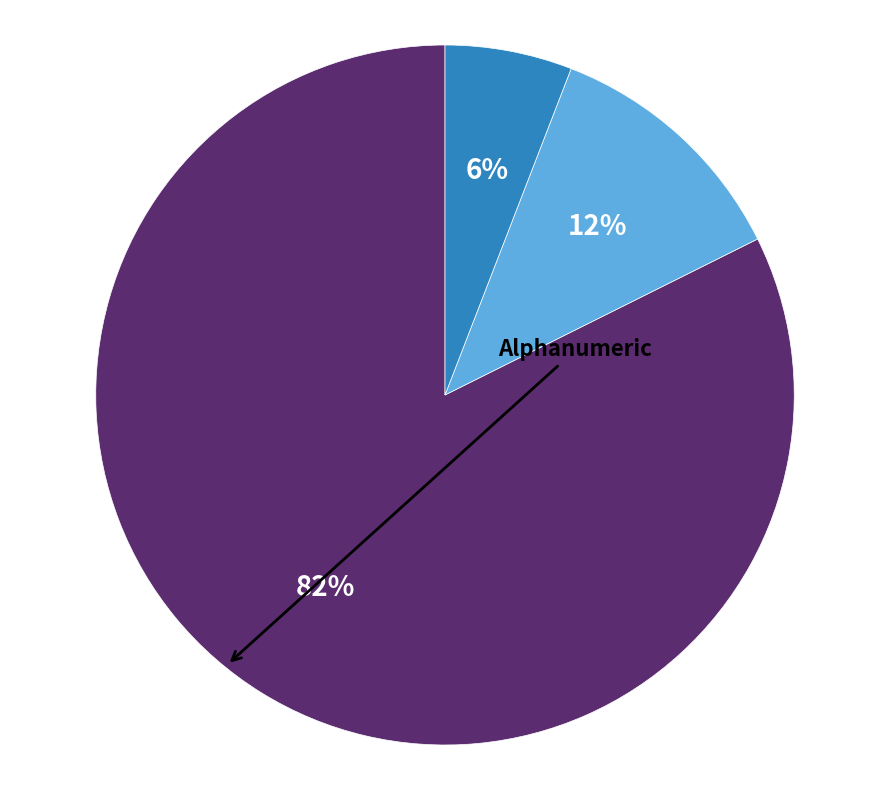

To the nearest percent, what is the difference between the largest and smallest slice percentages?

76%